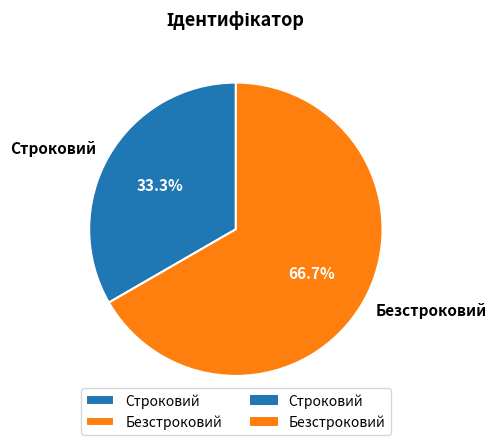

Approximately how many times larger is the value at Строковий compared to Безстроковий?

0.5